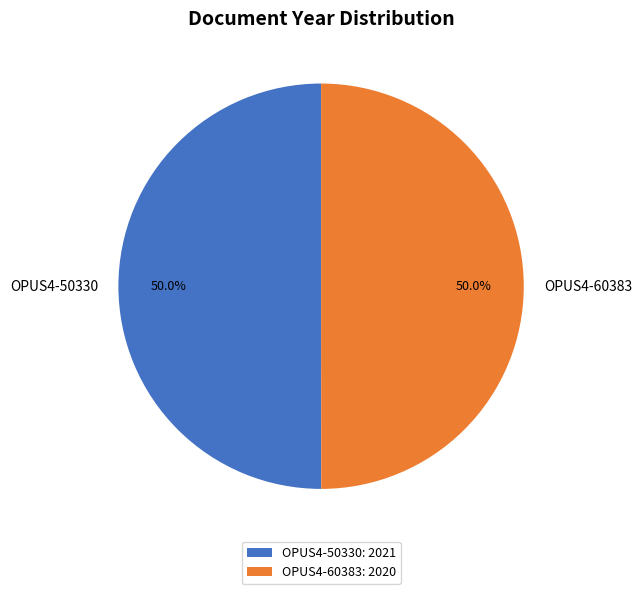

Is the sum of OPUS4-60383 and OPUS4-50330 greater than half?

Yes